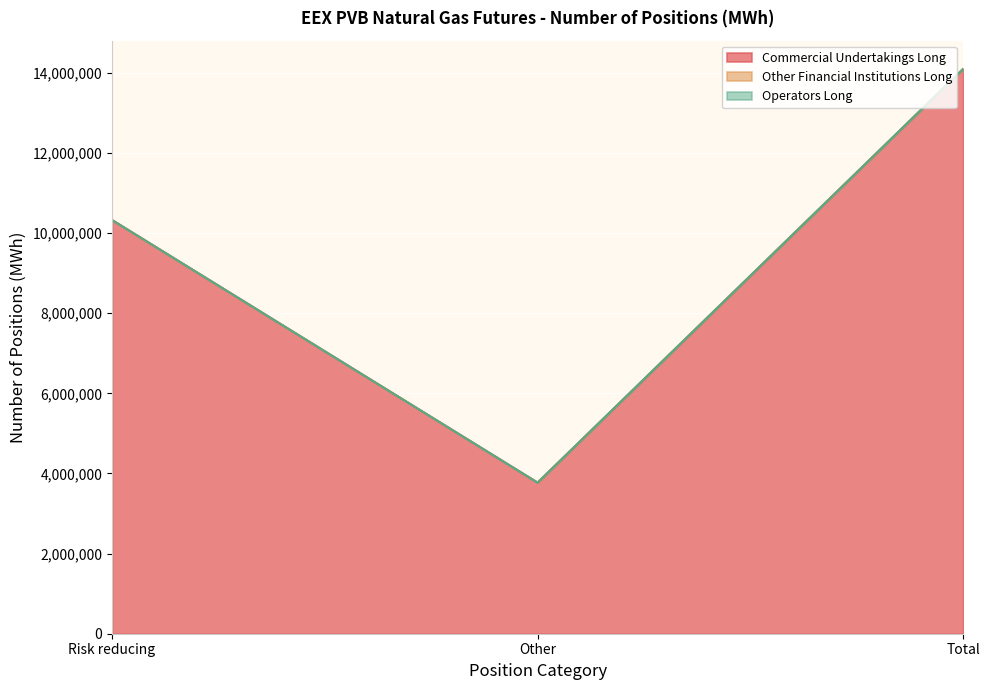

What is the difference between the highest and lowest values at Other?

3771010